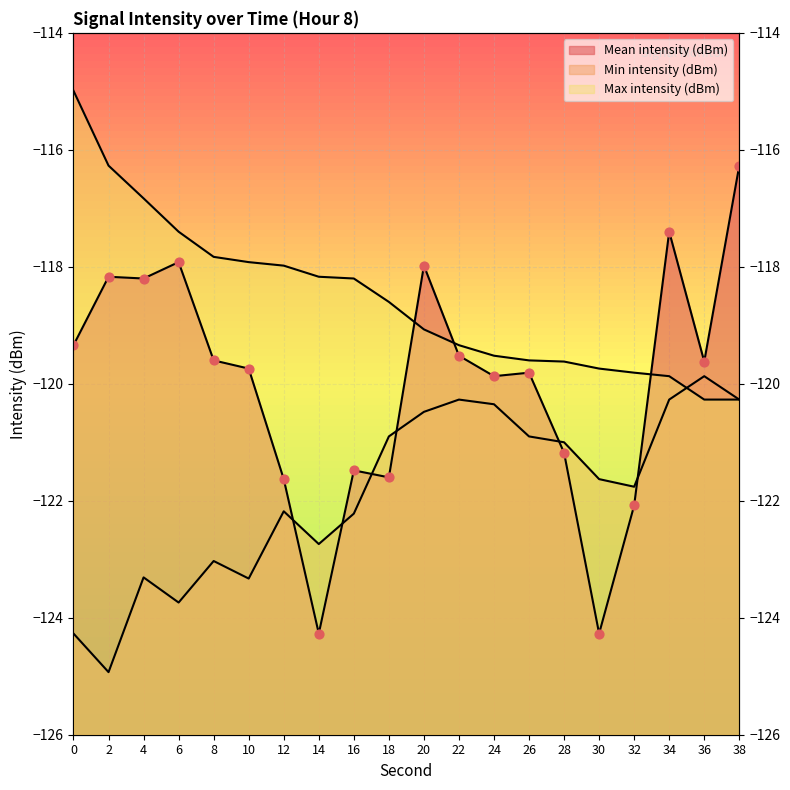

Is the value of Max intensity (dBm) at 0 greater than the value of Min intensity (dBm) at 18?

Yes